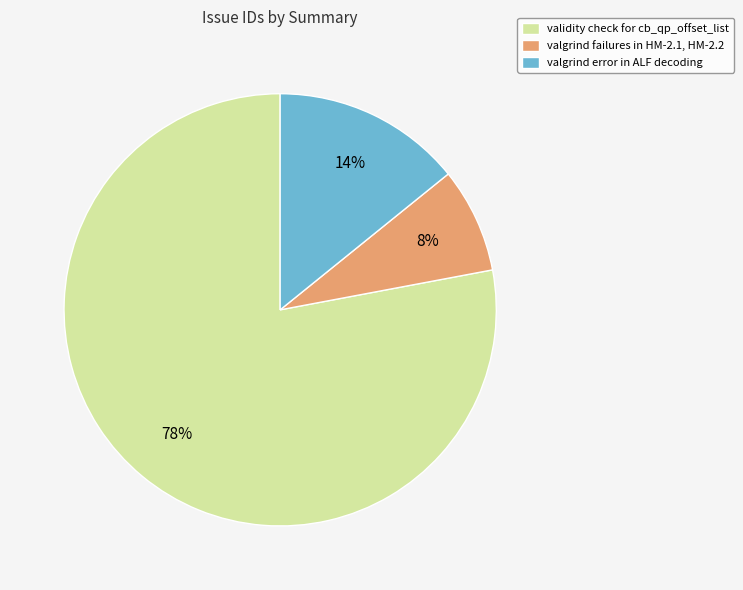

Is the sum of valgrind error in ALF decoding and valgrind failures in HM-2.1, HM-2.2 greater than half?

No